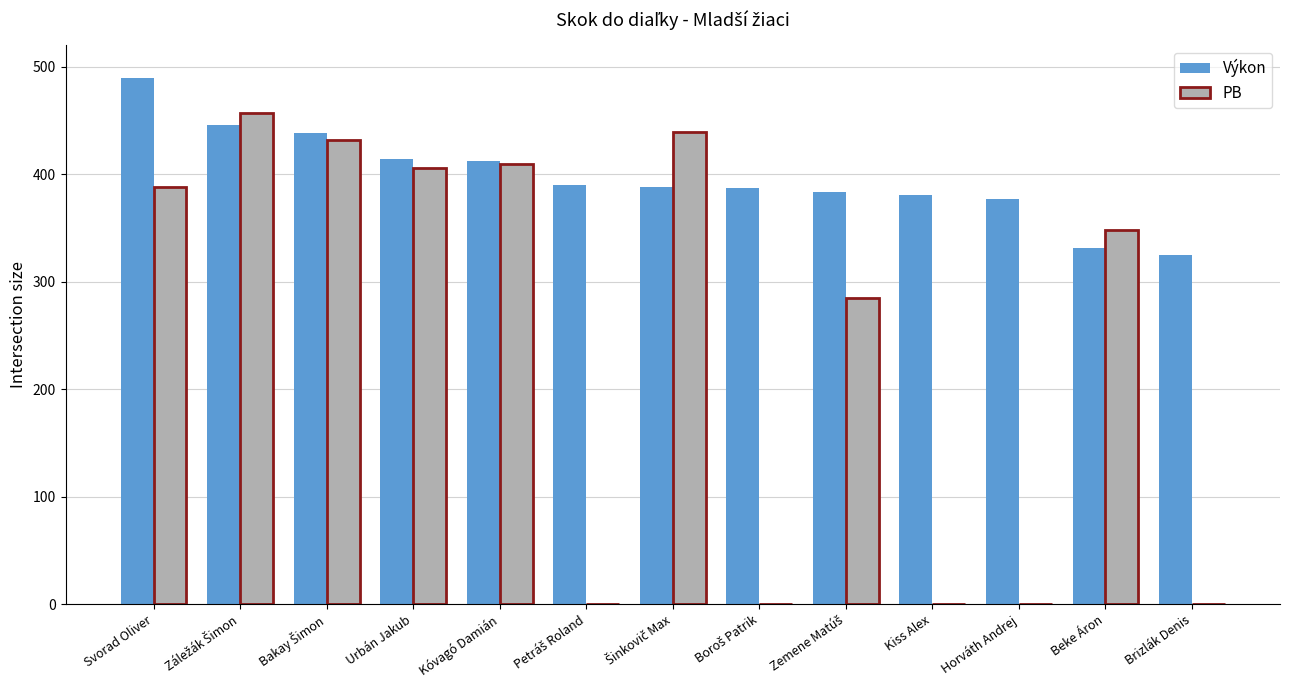

How many distinct data groups are displayed?

2